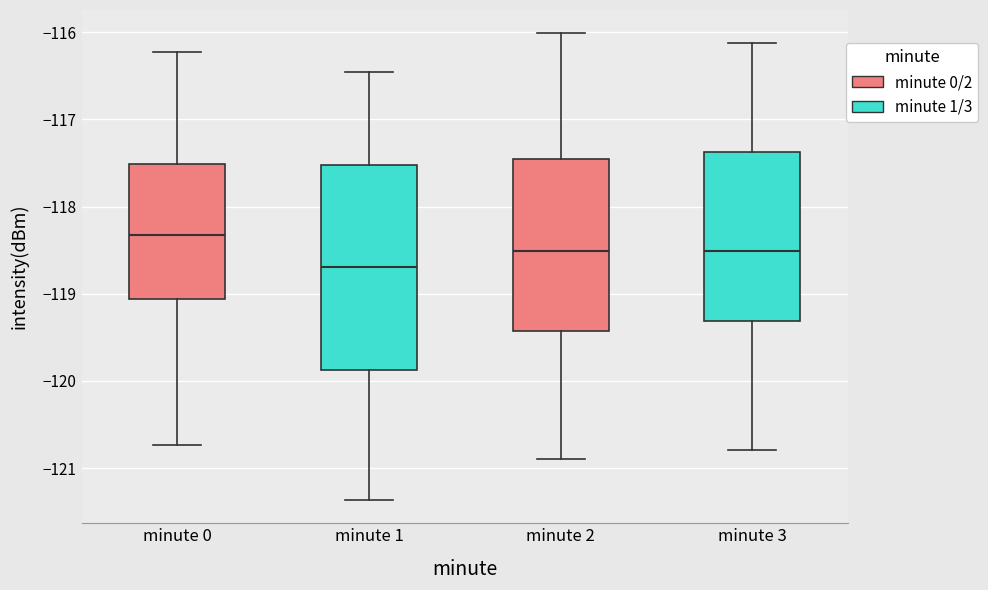

Reading left to right, read every box against the y-axis: the position of its median line, the range the box covers, and the ends of its whiskers. The values are not printed on the chart, so give them approximately, as read against the axis.

minute 0: median -118.3, box -119.1 to -117.5, whiskers -120.7 to -116.2
minute 1: median -118.7, box -119.9 to -117.5, whiskers -121.4 to -116.5
minute 2: median -118.5, box -119.4 to -117.5, whiskers -120.9 to -116.0
minute 3: median -118.5, box -119.3 to -117.4, whiskers -120.8 to -116.1